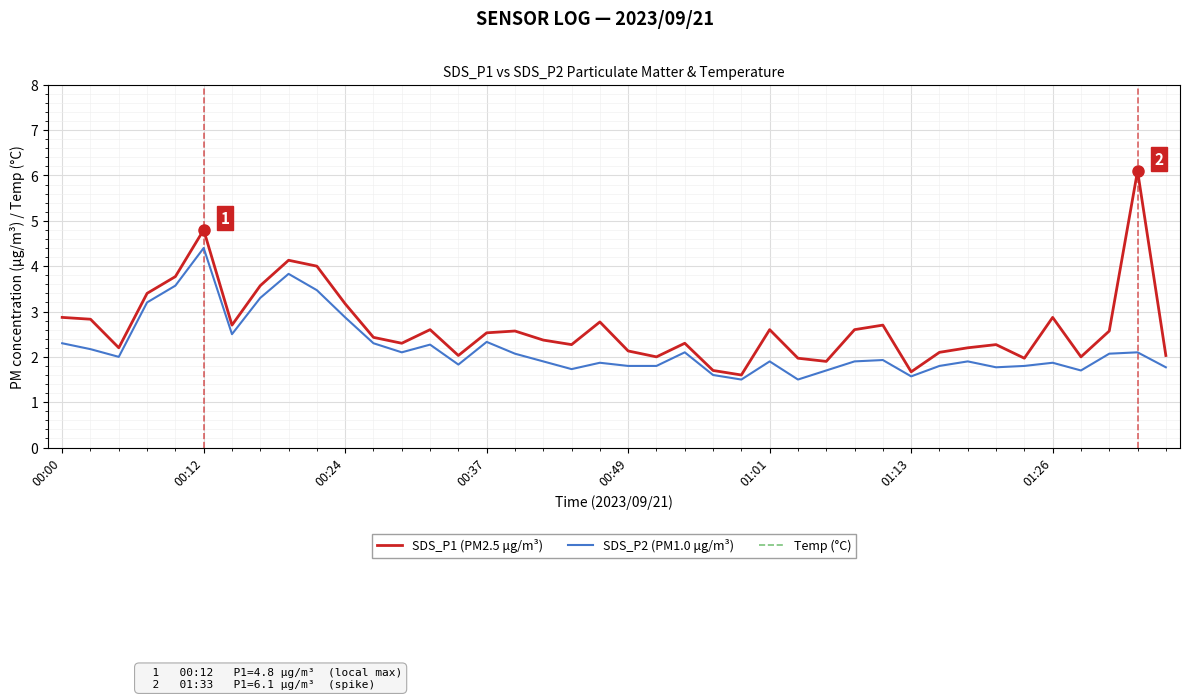

Which category has the highest value in the SDS_P2 (PM1.0 μg/m³) series?

00:12